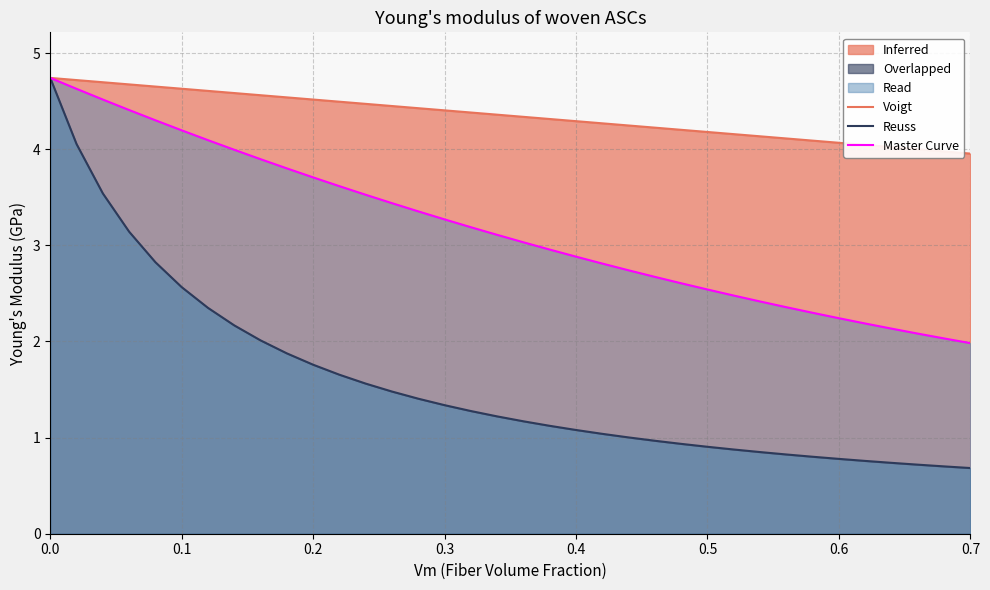

True or false: Master Curve has a value of 4.1 at 0.5.

False